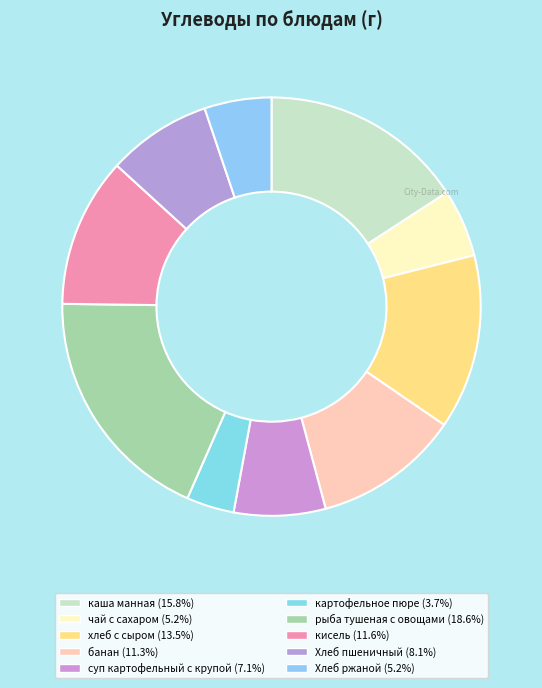

To the nearest percent, what portion does Хлеб пшеничный represent?

8%